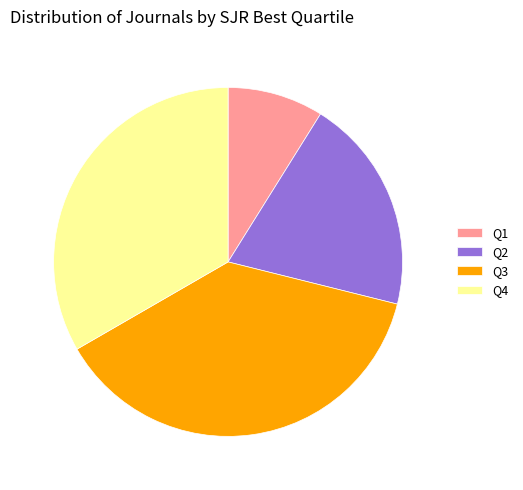

How many segments does this pie chart have?

4